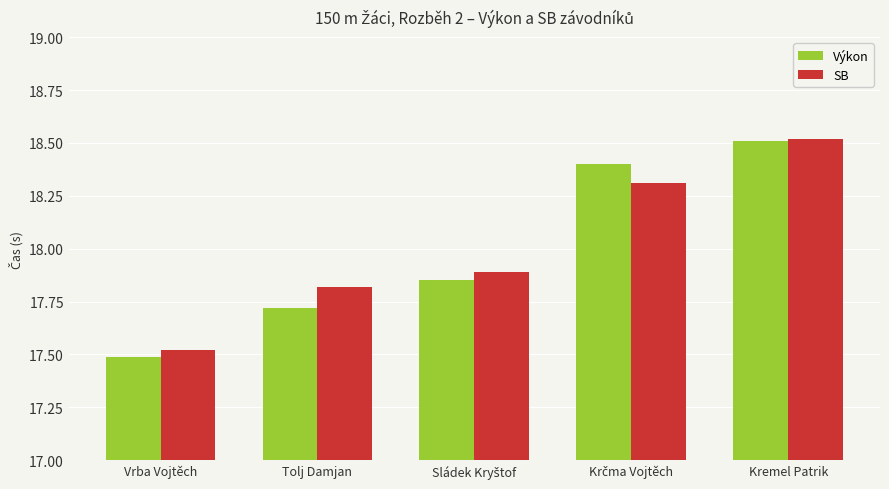

What is the difference between the maximum and second lowest values in the SB series?

0.7